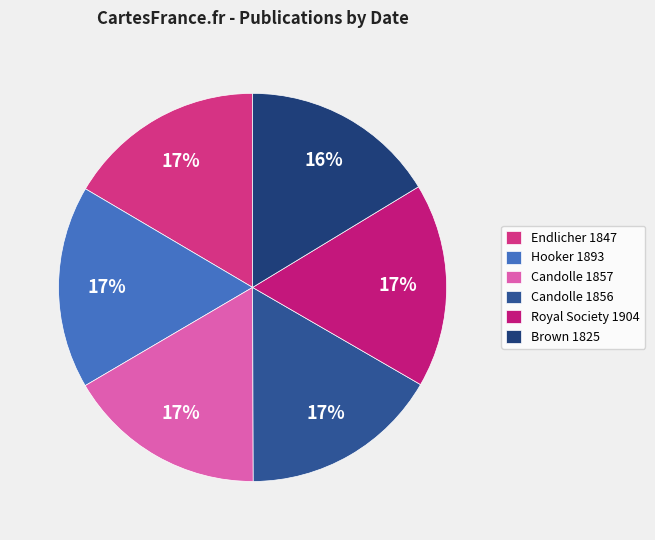

Is it true that Royal Society 1904 is 3% of the pie?

False